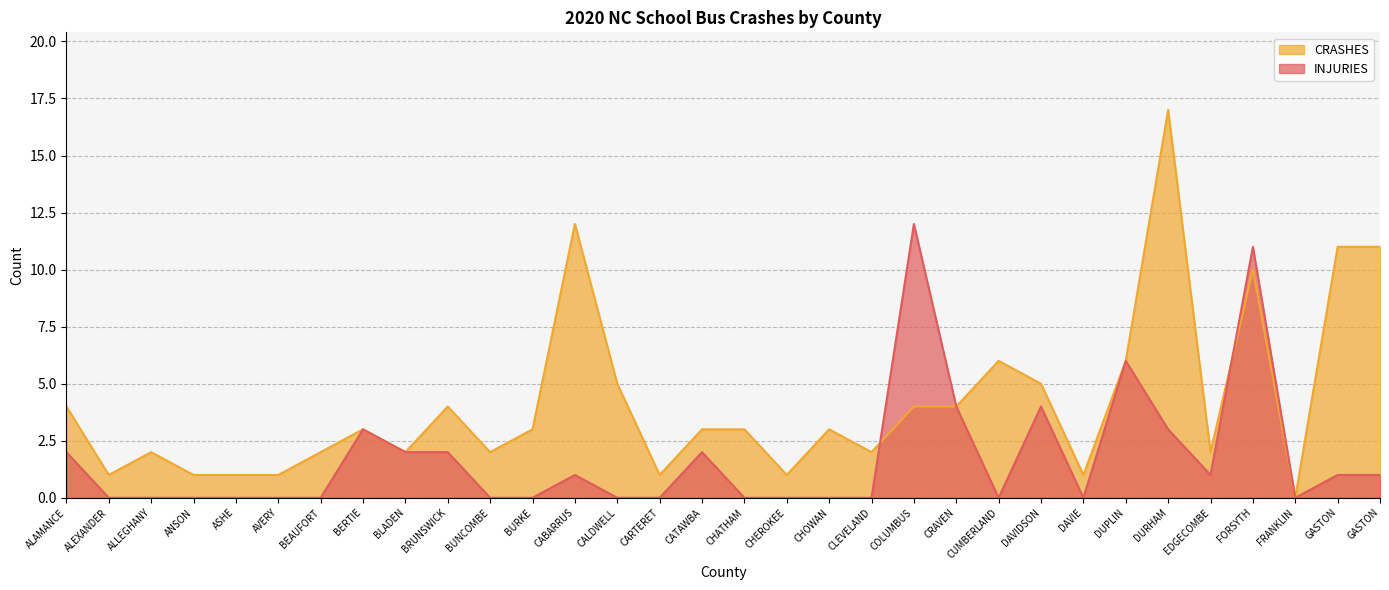

What is the difference between the maximum and minimum values in the CRASHES series?

17